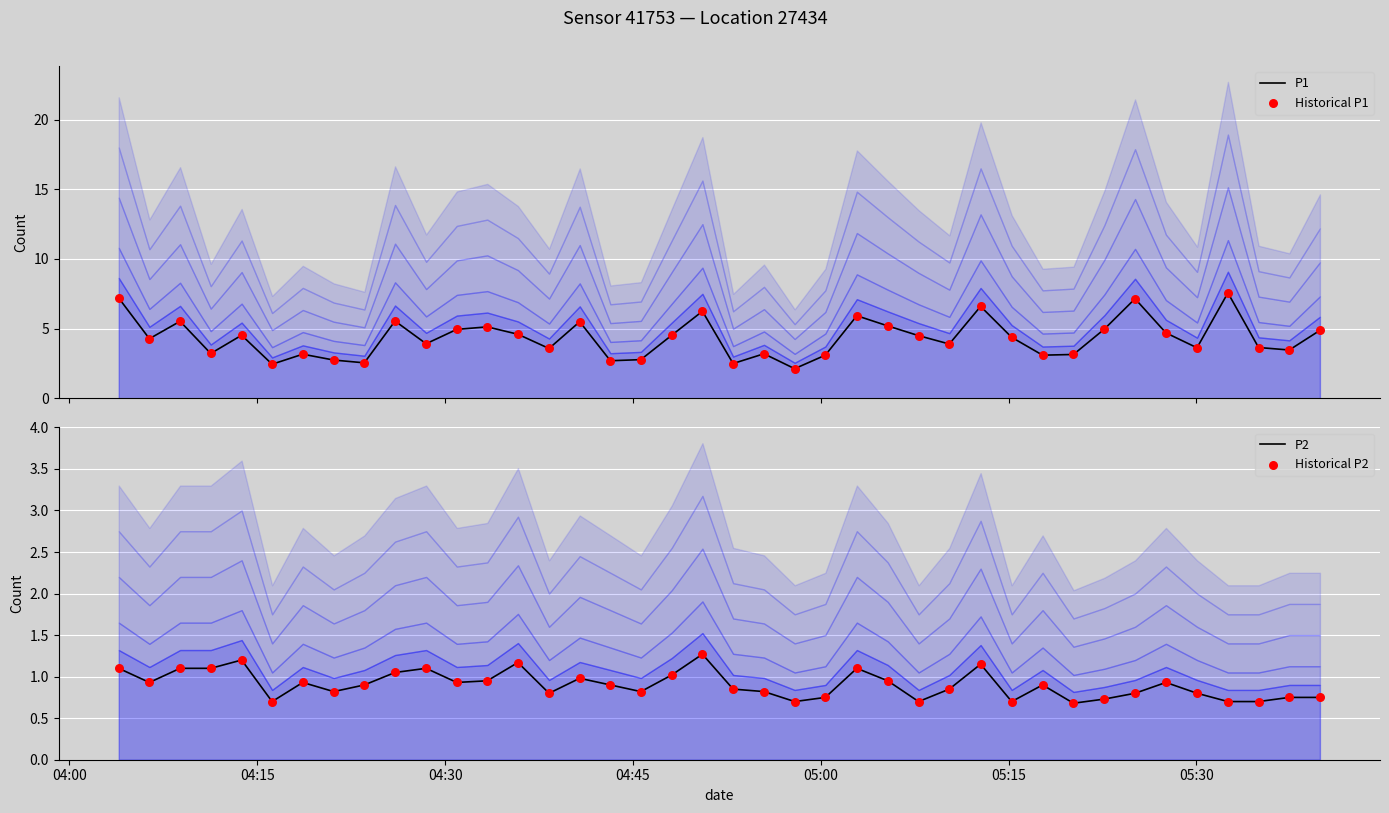

Which series has the largest Y range (max minus min)?

P1